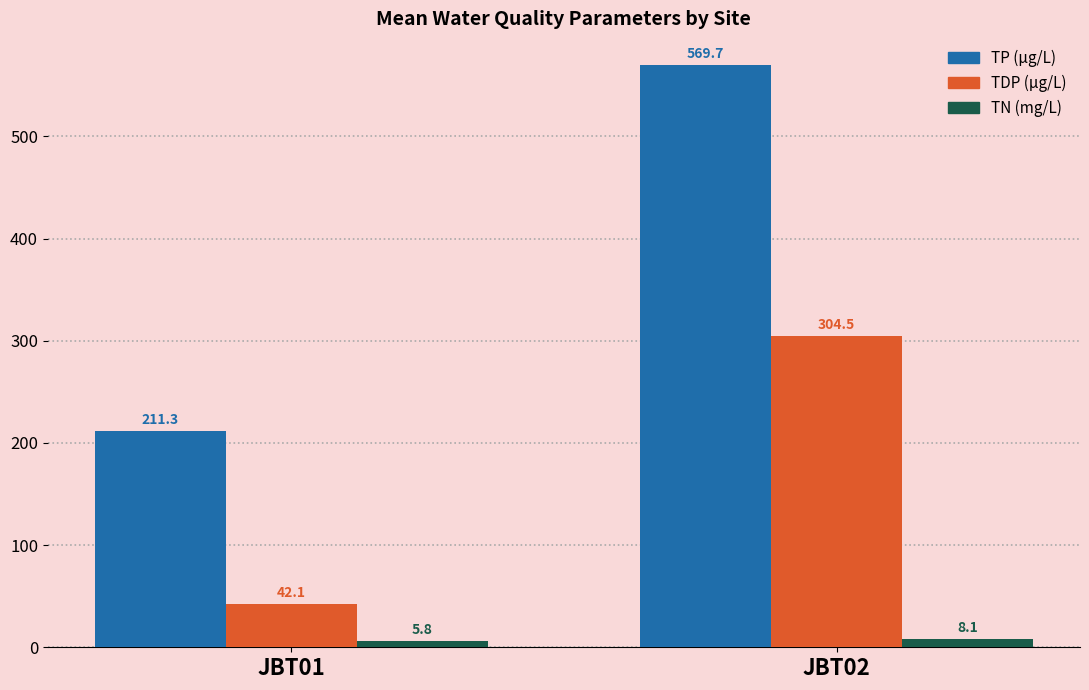

List the series in order of their overall mean, highest first.

TP (µg/L), TDP (µg/L), TN (mg/L)